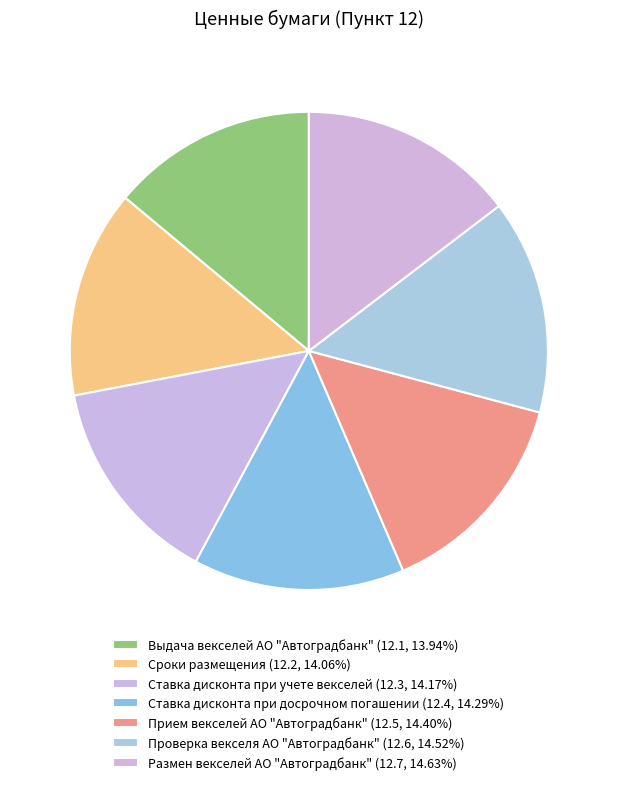

What is the largest slice in the pie chart?

Размен векселей АО "Автоградбанк"